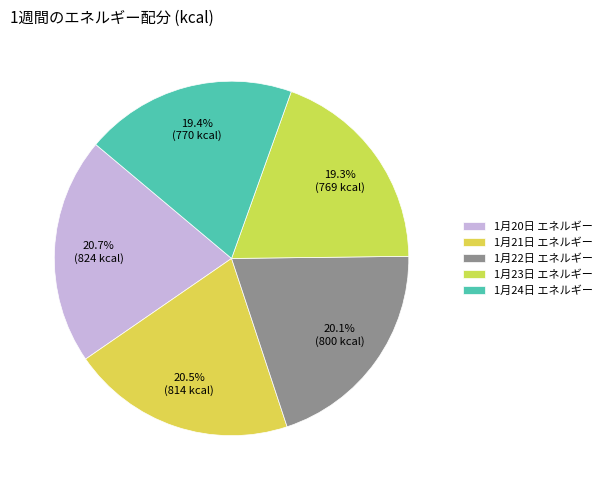

How many segments does this pie chart have?

5